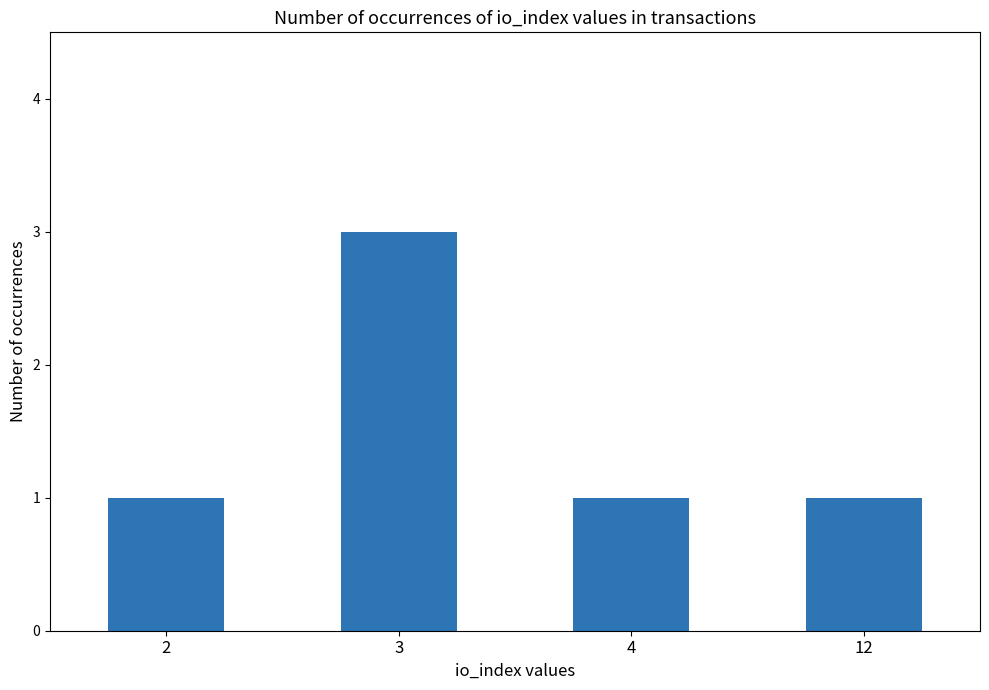

Are the bars grouped side by side (vs. stacked)?

No